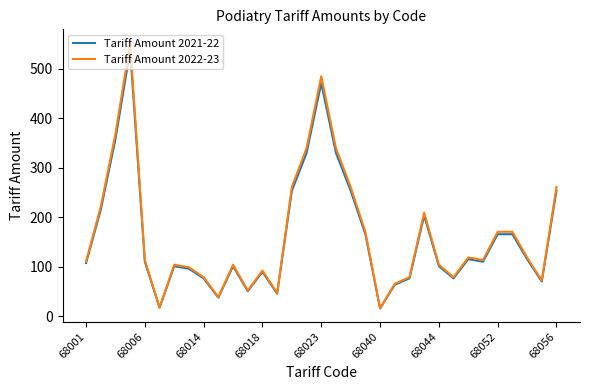

Which series has the largest range (max minus min)?

Tariff Amount 2022-23